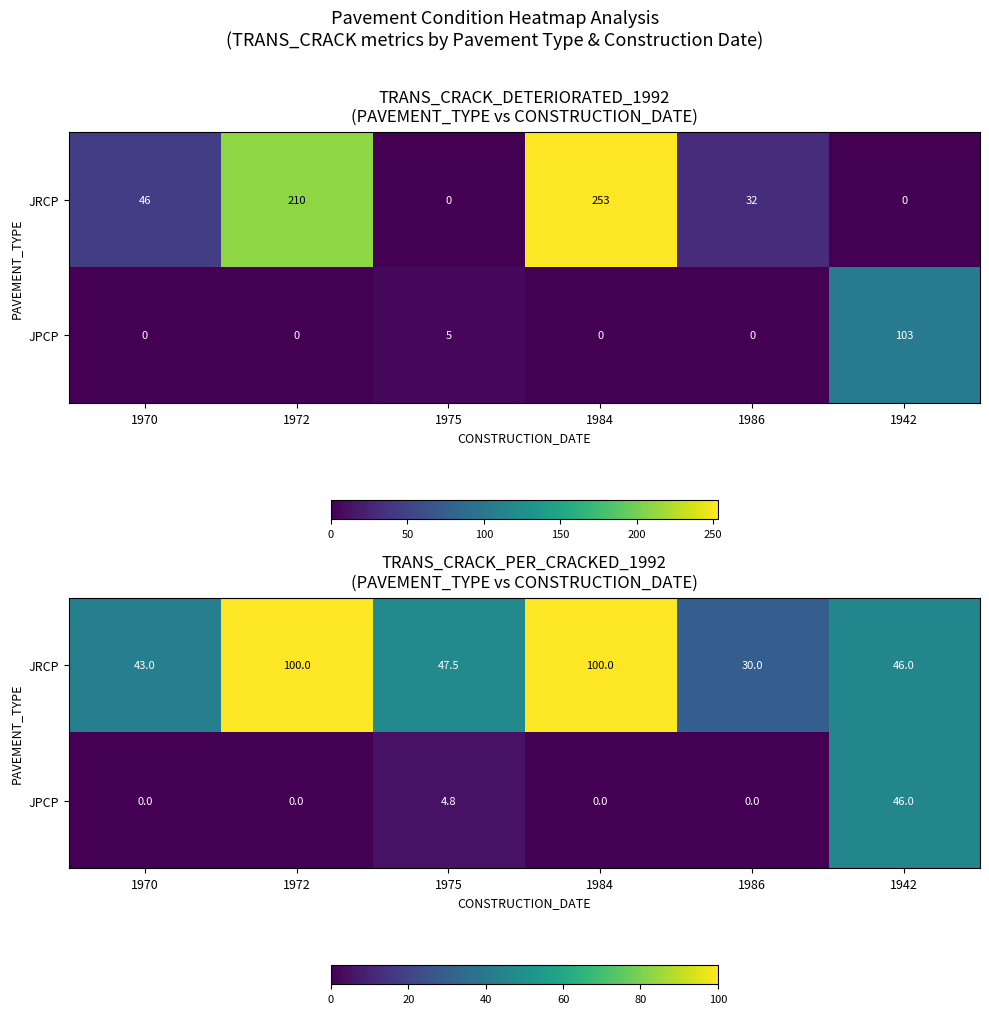

What is the sum of all JRCP values?

366.5